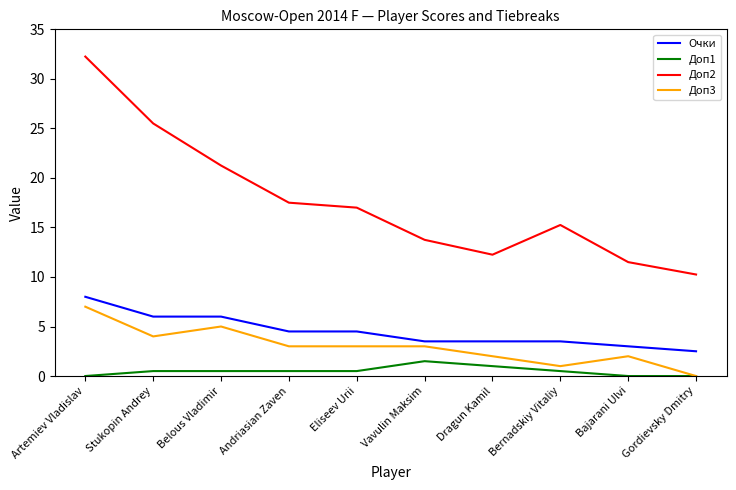

At which label does Доп2 reach its peak?

Artemiev Vladislav